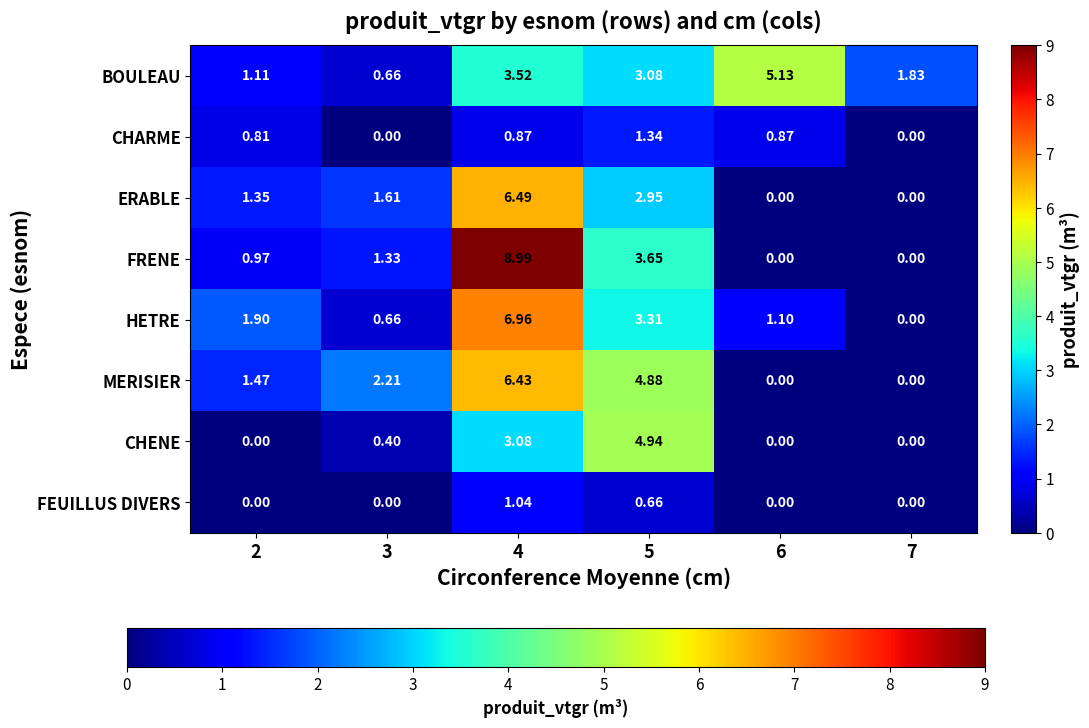

Rank the series by their maximum value, from lowest to highest.

FEUILLUS DIVERS, CHARME, CHENE, BOULEAU, MERISIER, ERABLE, HETRE, FRENE